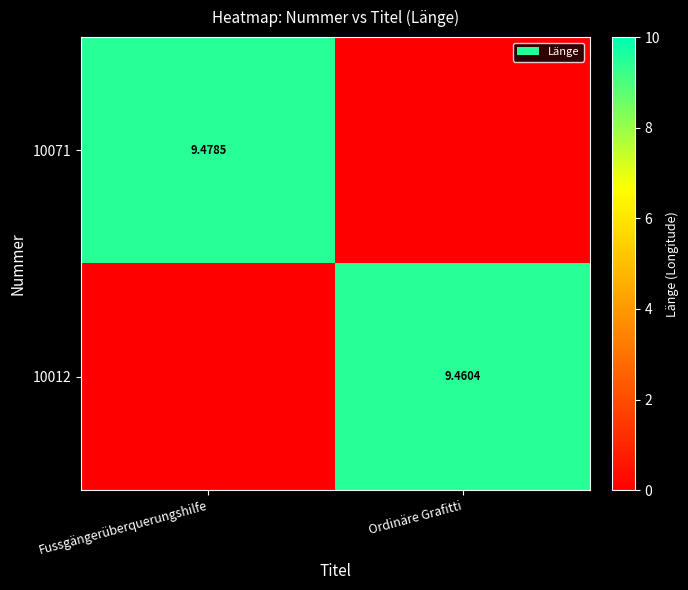

What is the difference between the maximum and minimum values in the 10012 series?

9.5